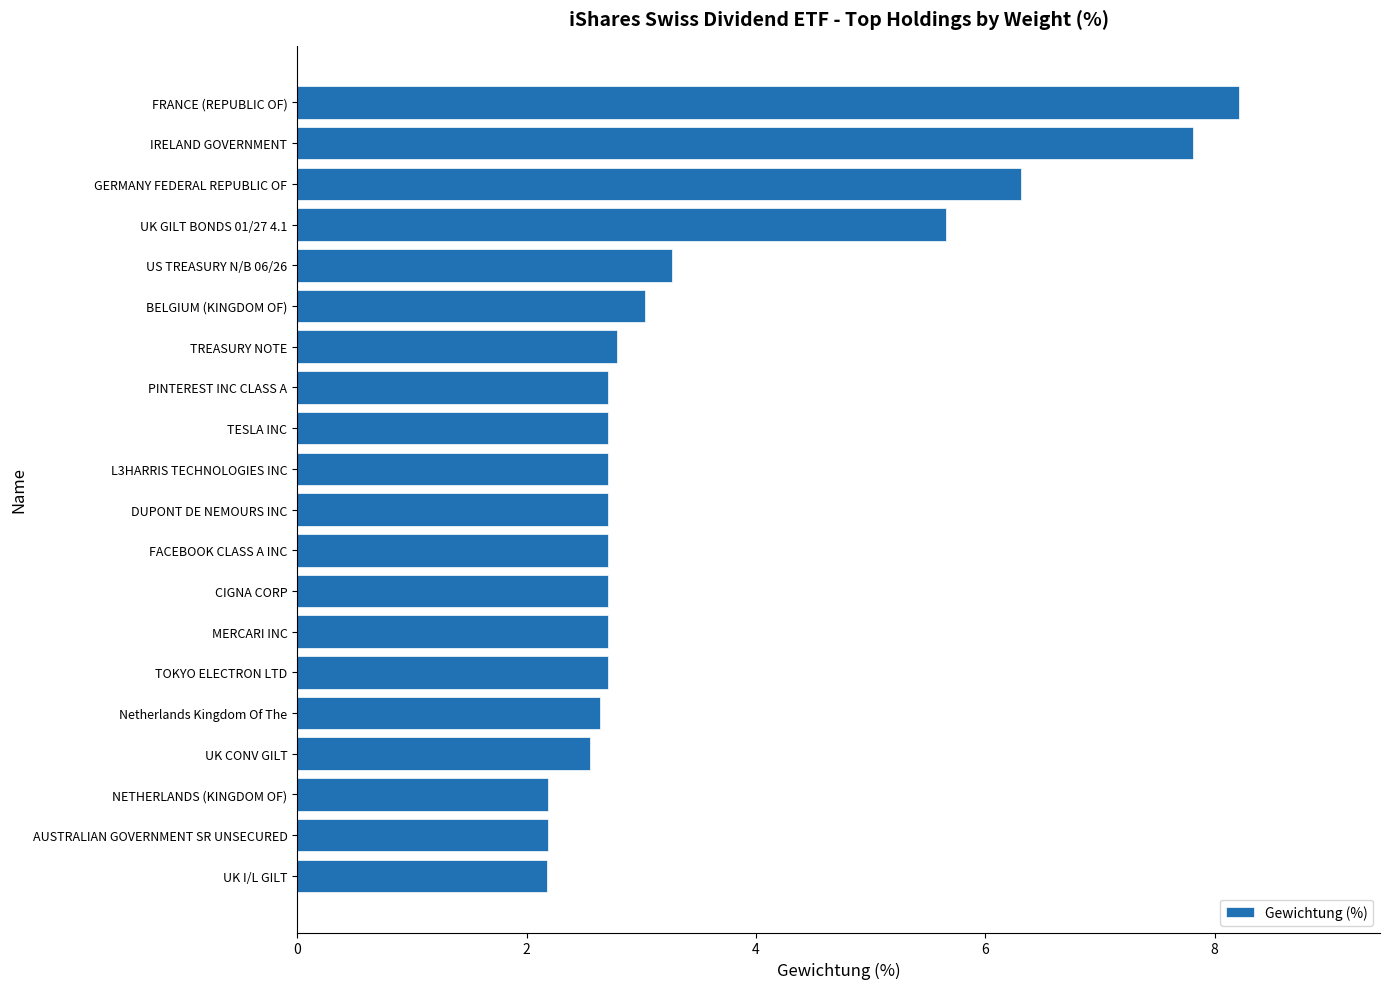

What position from the bottom is TREASURY NOTE?

14